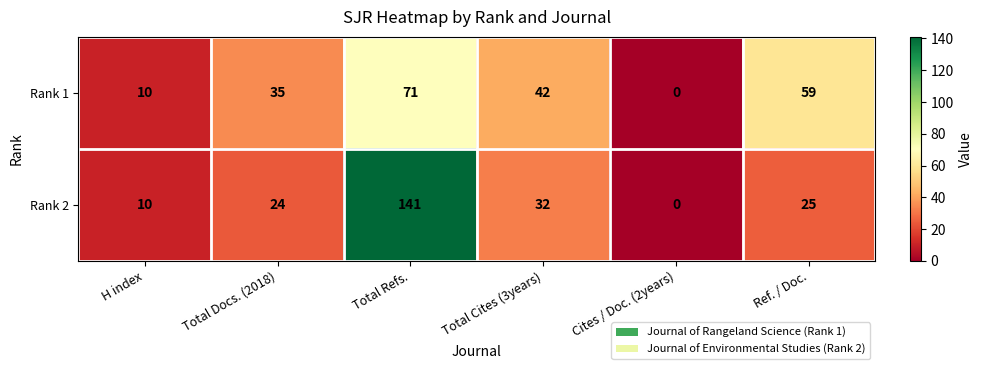

At which label does Rank 2 first exceed 25?

Total Refs.